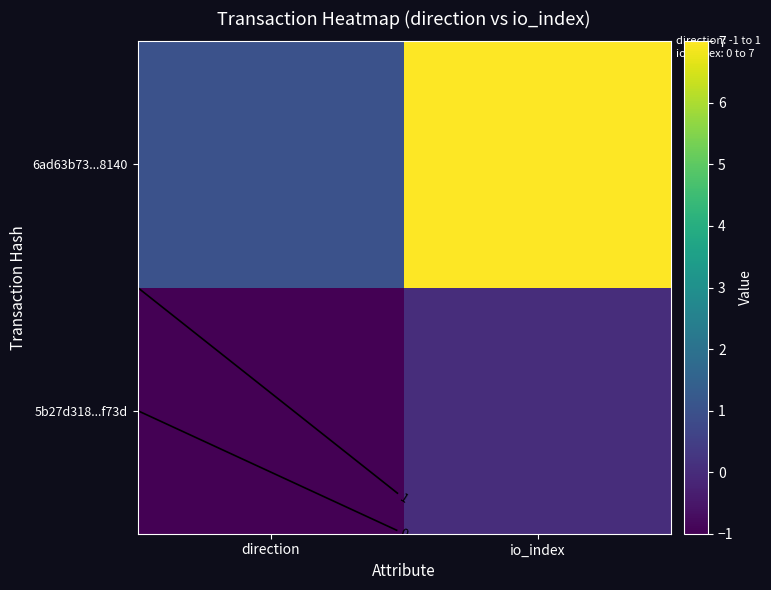

Count the 5b27d318...f73d values in the range -1 to 0.

2